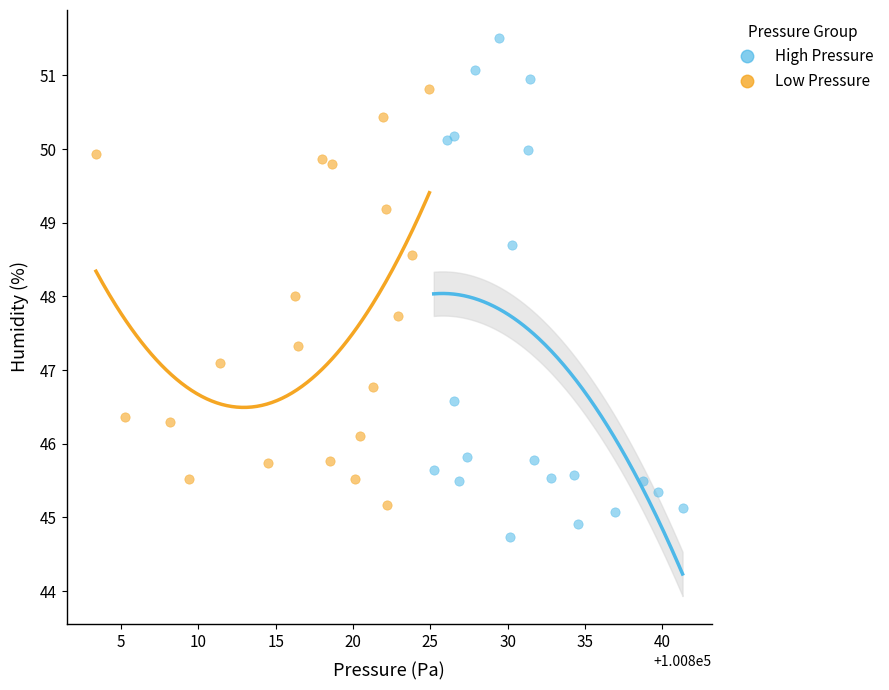

Which series reaches the maximum Y coordinate?

High Pressure